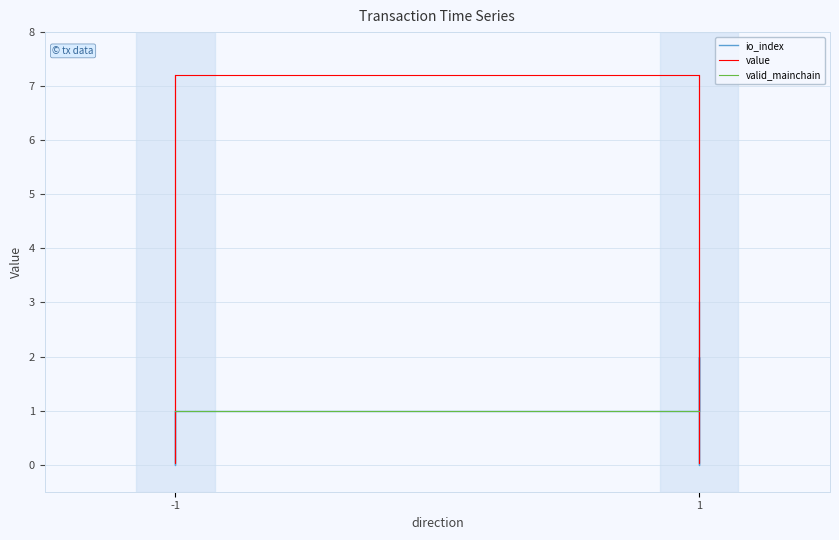

The value of valid_mainchain at -1 is 1.4. True or false?

False